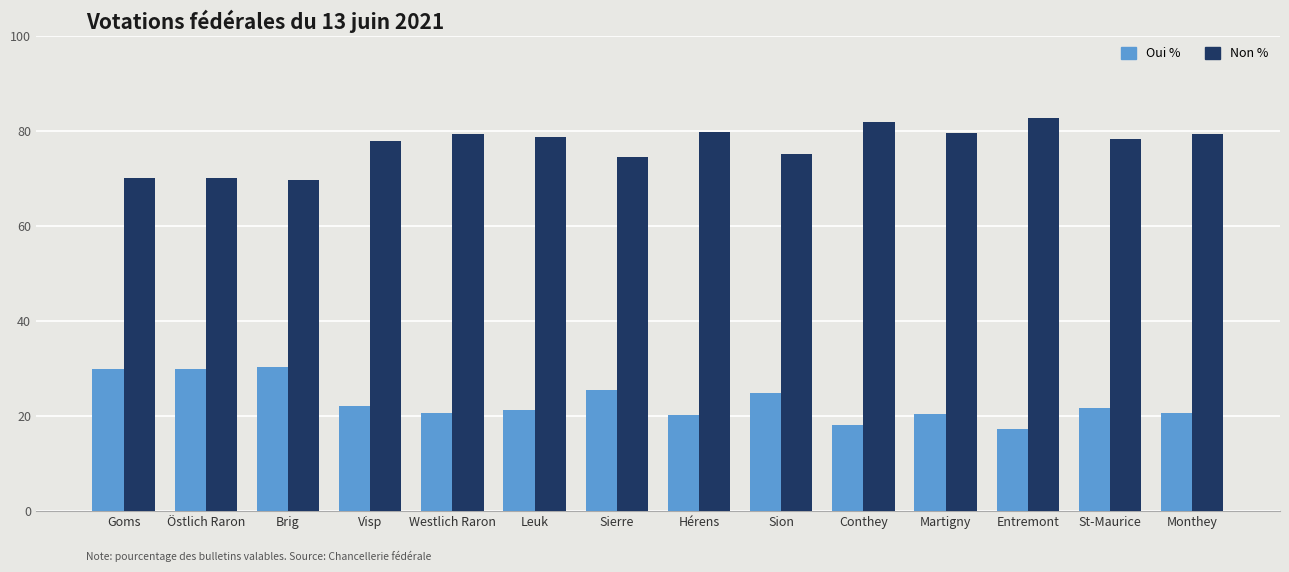

Rank the series by their maximum value, from highest to lowest.

Non %, Oui %